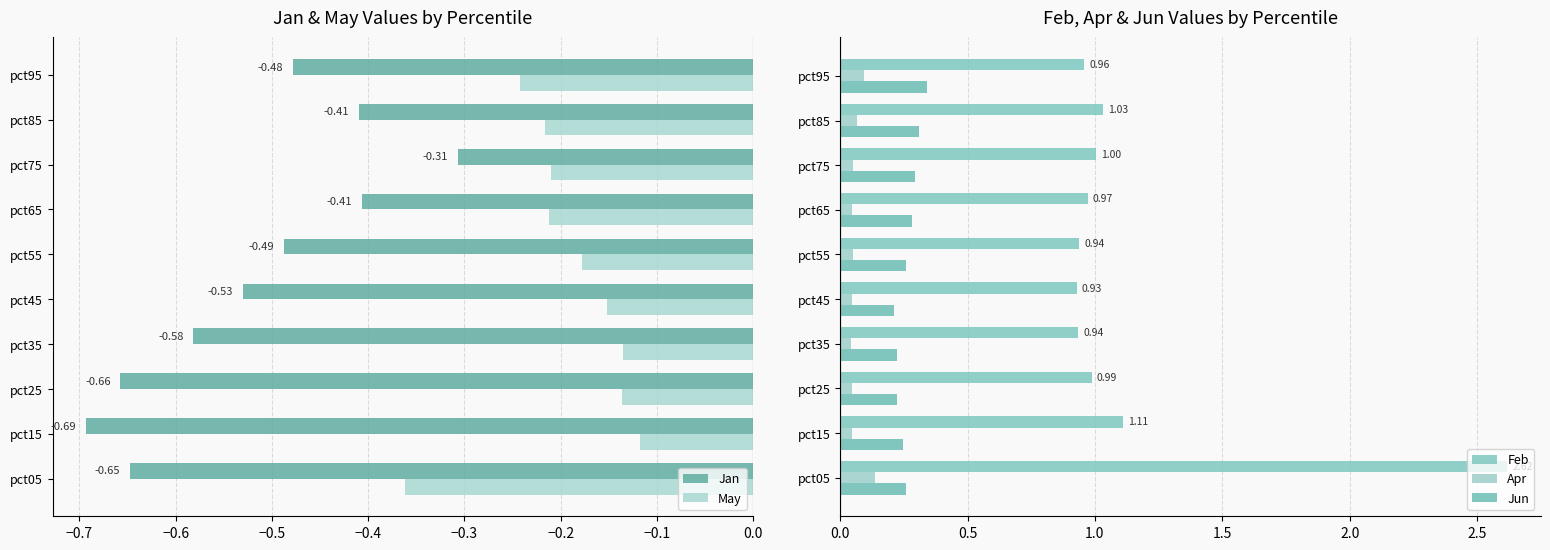

Reading left to right, what are all the values shown in this chart?

Jan: -0.6	-0.7	-0.7	-0.6	-0.5	-0.5	-0.4	-0.3	-0.4	-0.5
May: -0.4	-0.1	-0.1	-0.1	-0.2	-0.2	-0.2	-0.2	-0.2	-0.2
Feb: 2.6	1.1	1.0	0.9	0.9	0.9	1.0	1.0	1.0	1.0
Apr: 0.1	0.0	0.0	0.0	0.0	0.1	0.0	0.1	0.1	0.1
Jun: 0.3	0.2	0.2	0.2	0.2	0.3	0.3	0.3	0.3	0.3